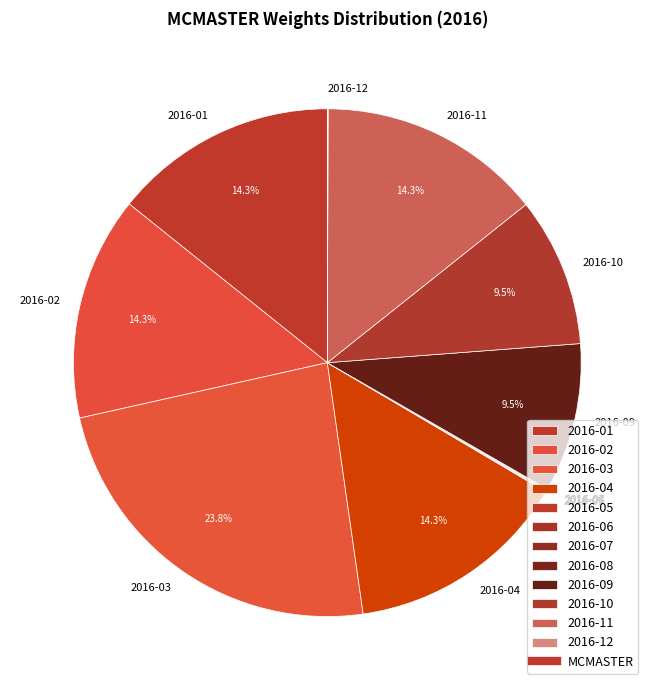

Do 2016-01 and 2016-02 together represent more than half of the pie?

No